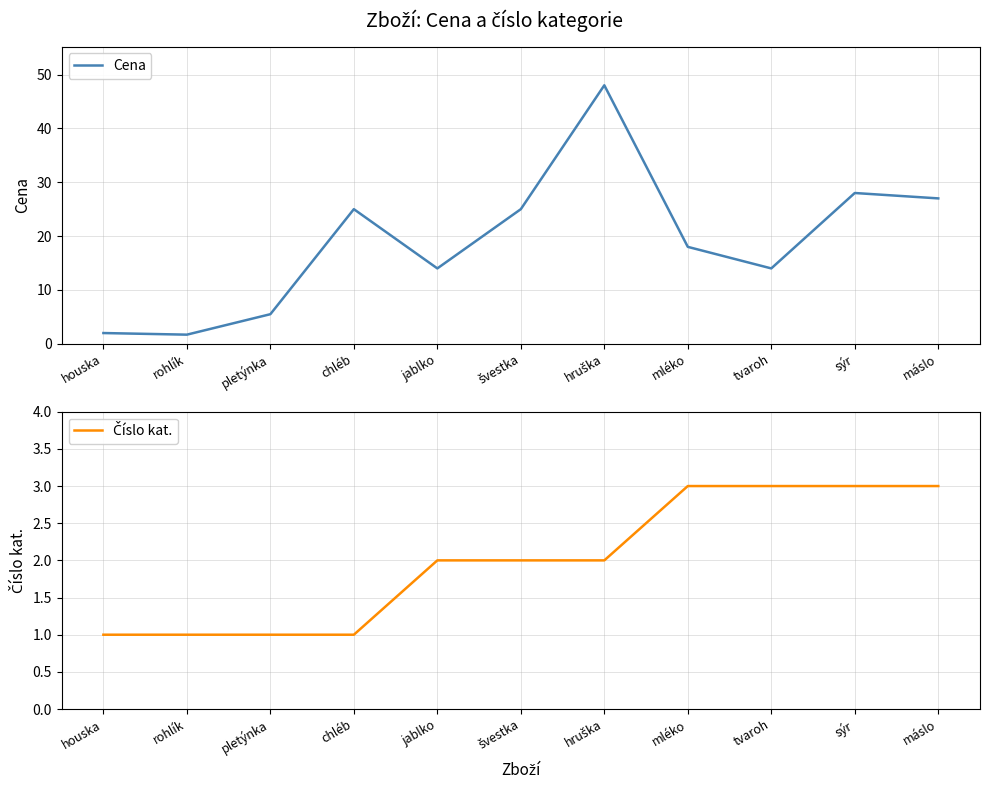

What is the sum of the Cena values at máslo and tvaroh?

41.0